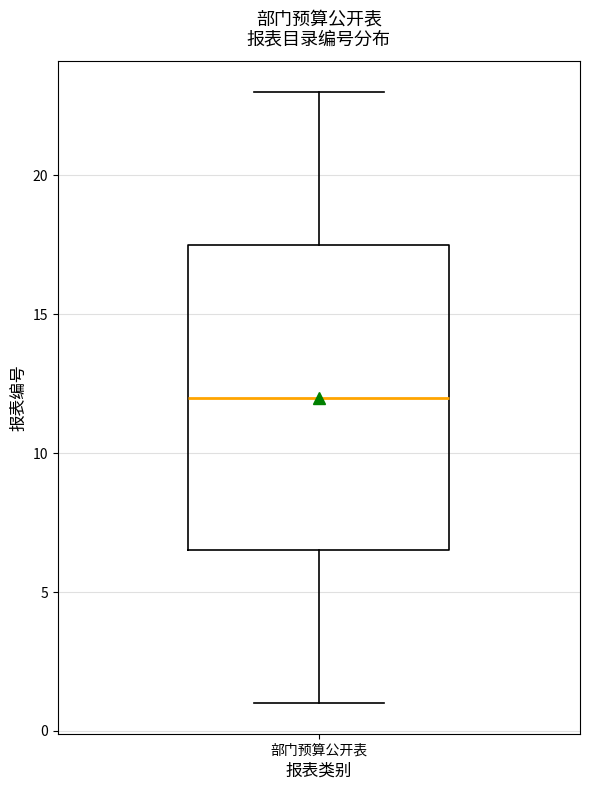

Where is the upper edge of the box for 部门预算公开表 on the y-axis? The values are not printed on the chart, so give them approximately, as read against the axis.

17.5